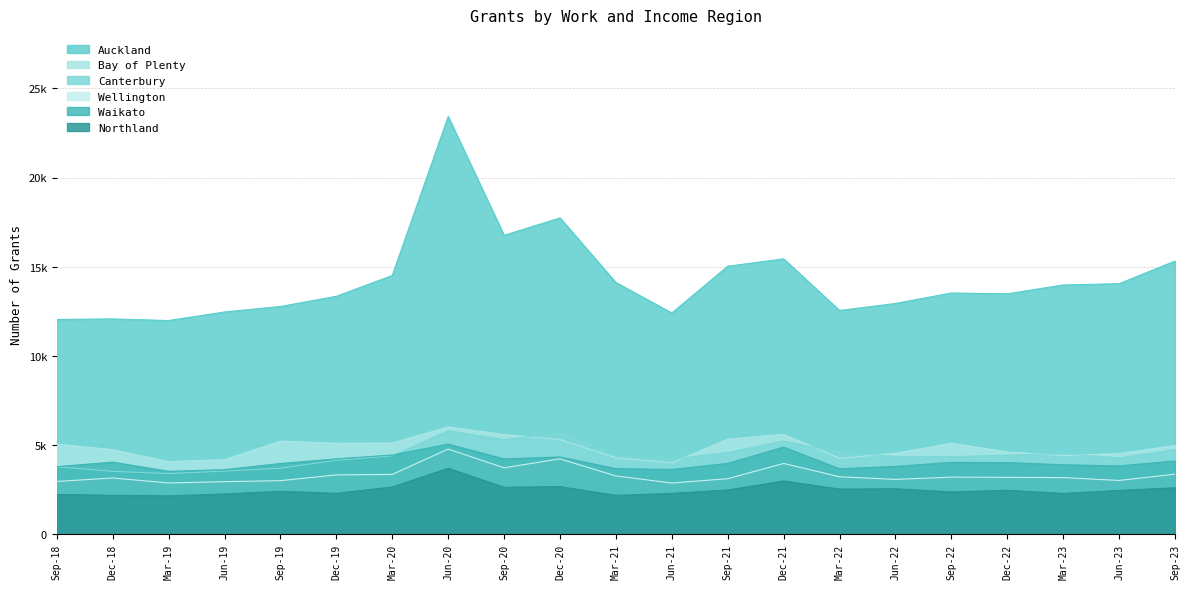

What is the label of the 13th point from the left?

Sep-21